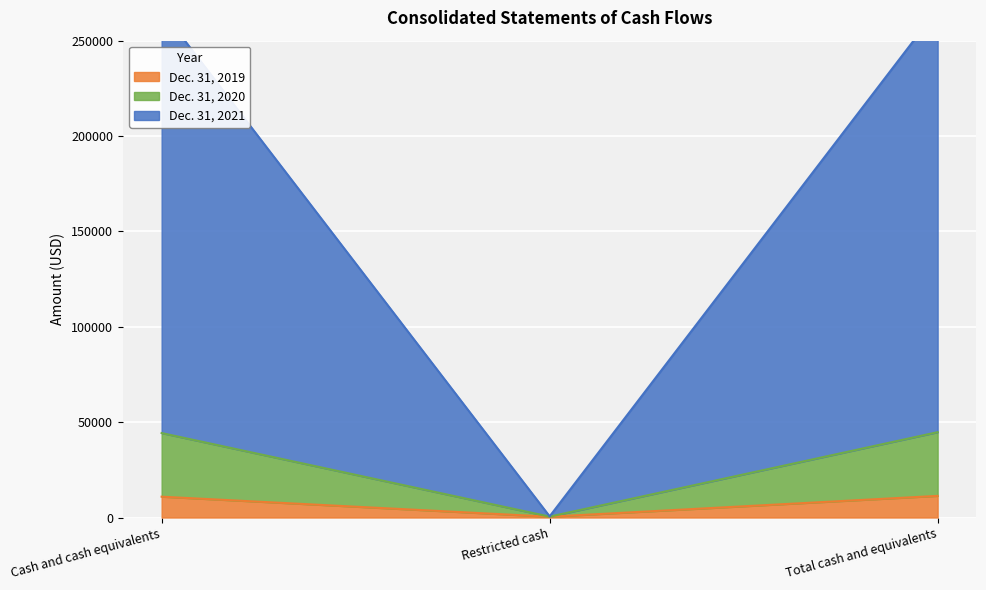

How many lines are shown in the chart?

3